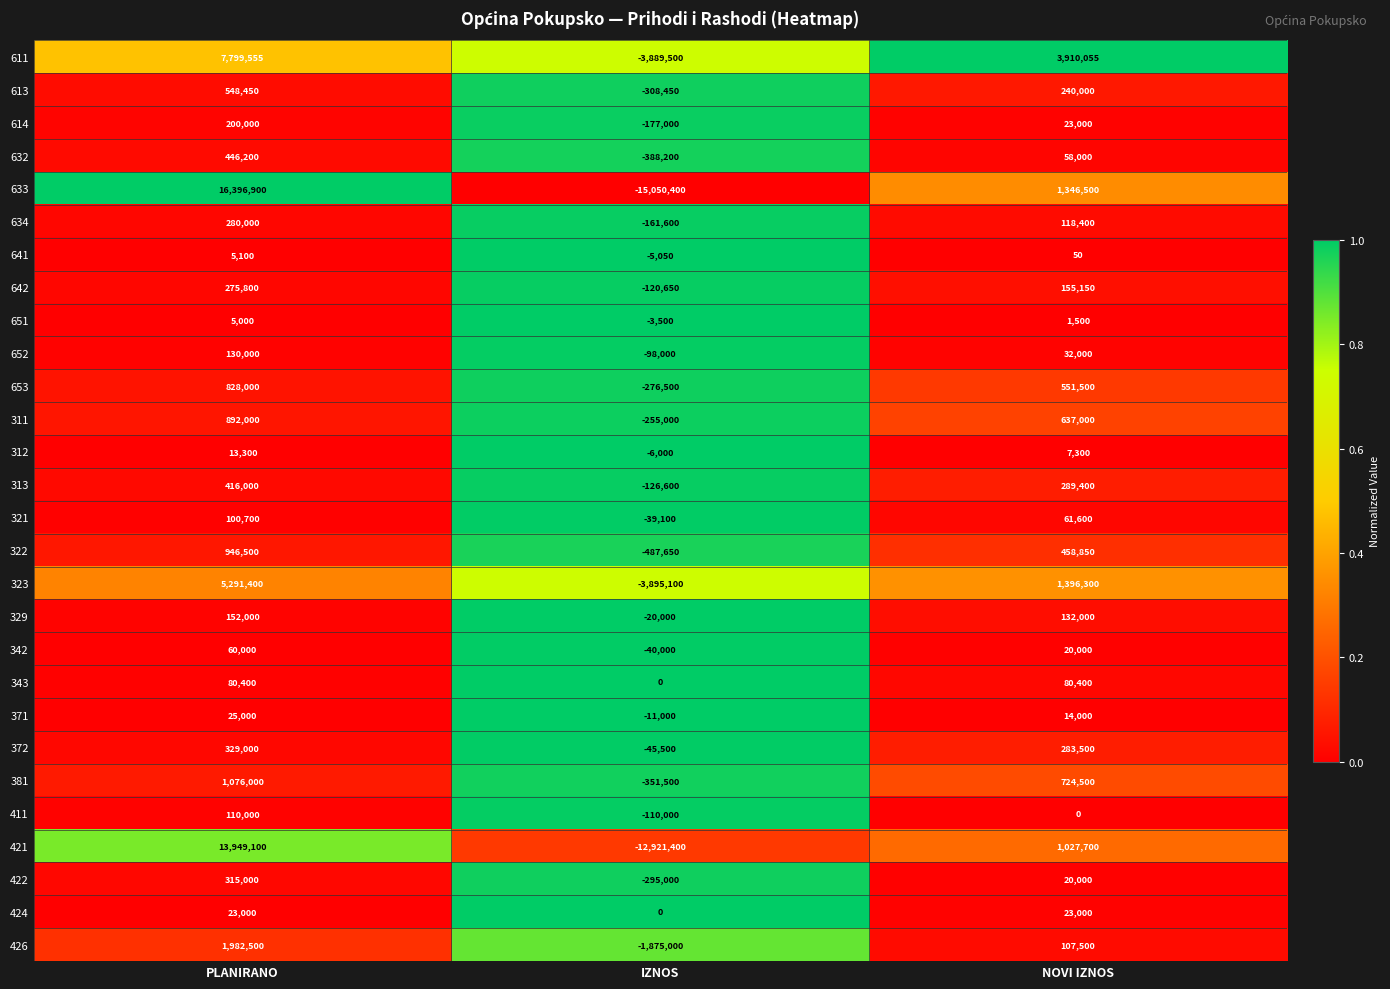

Is the value of 613 at IZNOS greater than the value of 634 at NOVI IZNOS?

No